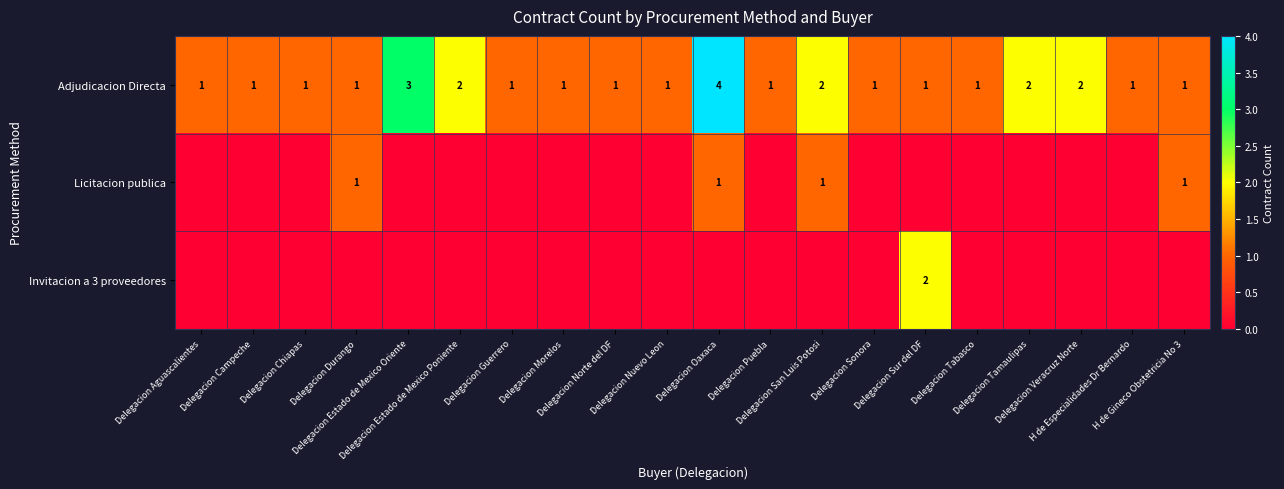

The Adjudicacion Directa series shows 4 at Delegacion Oaxaca. True or false?

True